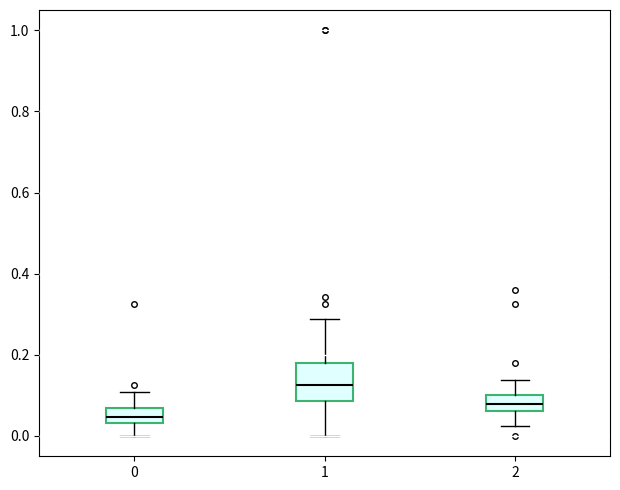

Where is the lower edge of the box at x = 2 on the y-axis? The values are not printed on the chart, so give them approximately, as read against the axis.

0.06